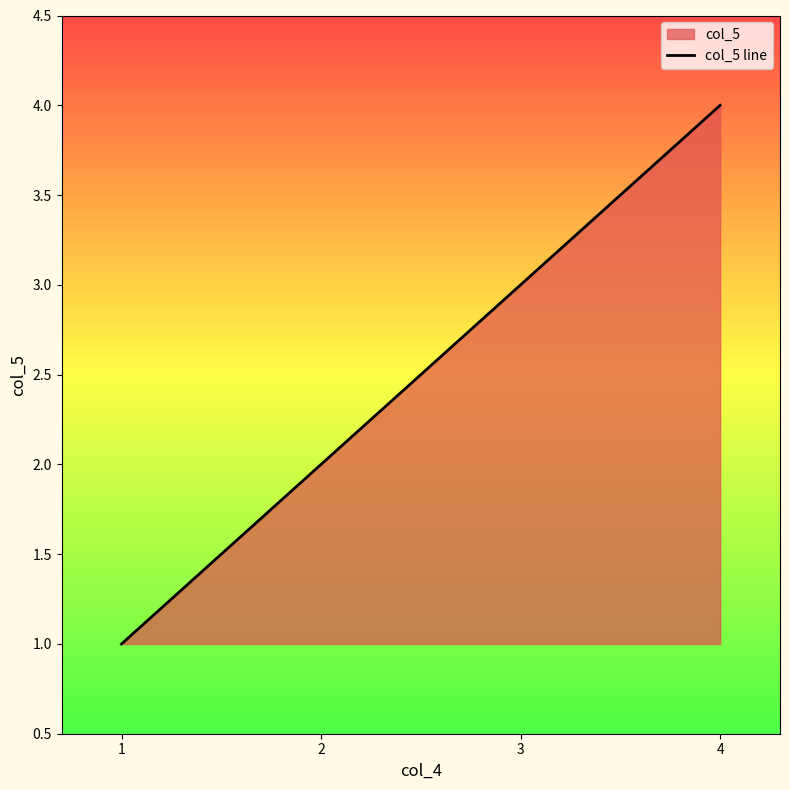

Does the chart display data point markers on the line(s)?

No